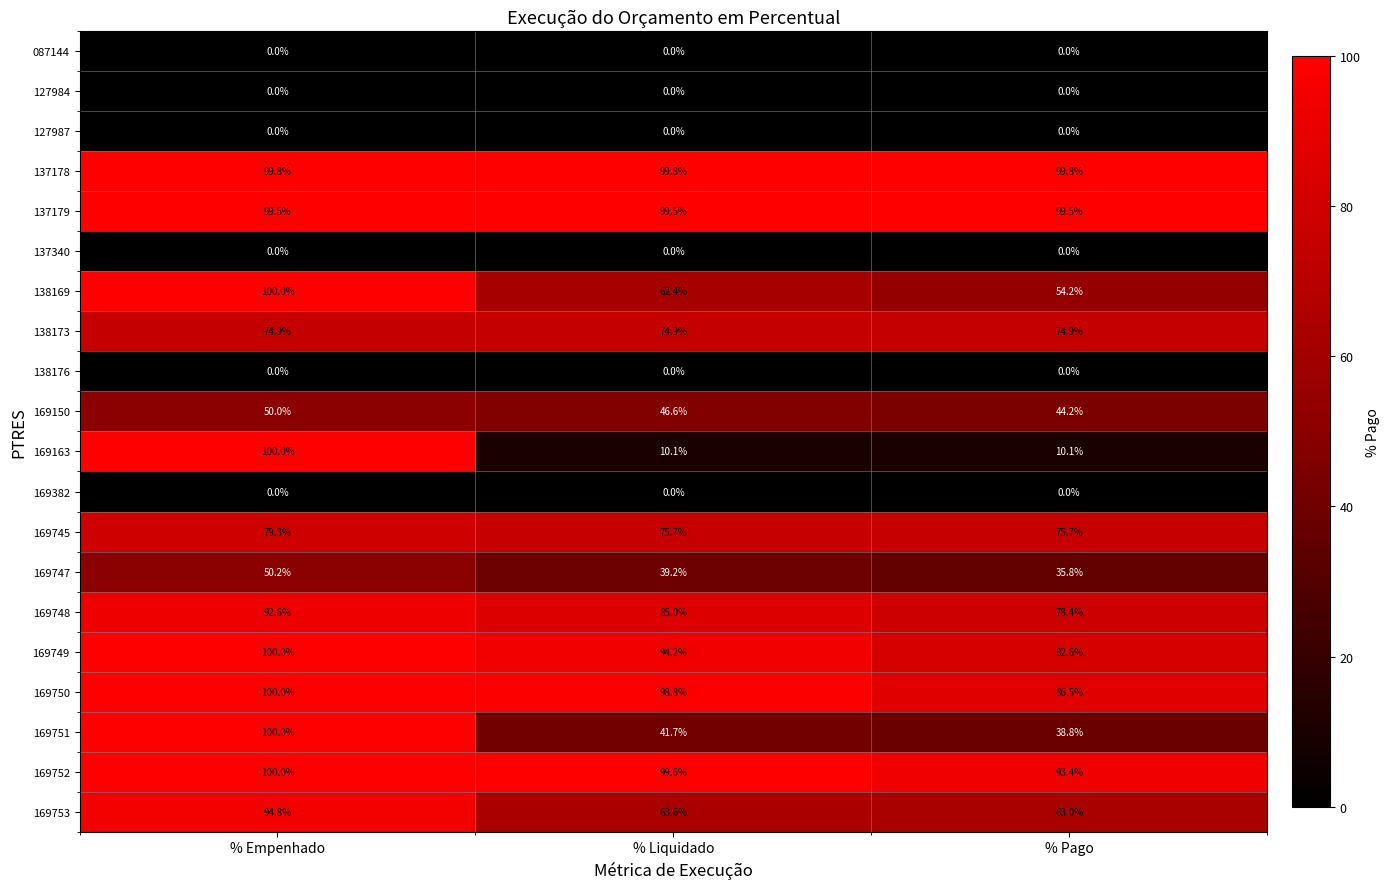

Between % Liquidado and % Pago, which series saw the biggest shift?

169750